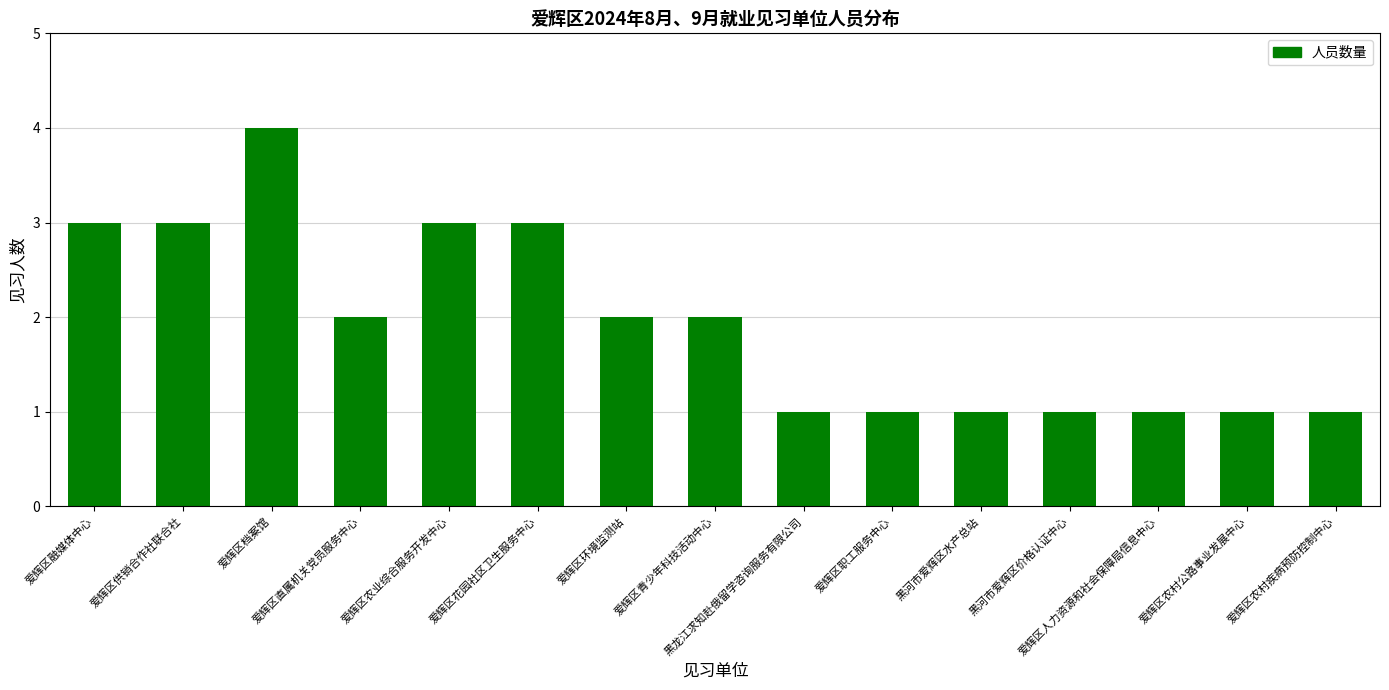

What is the maximum value shown in the chart?

4